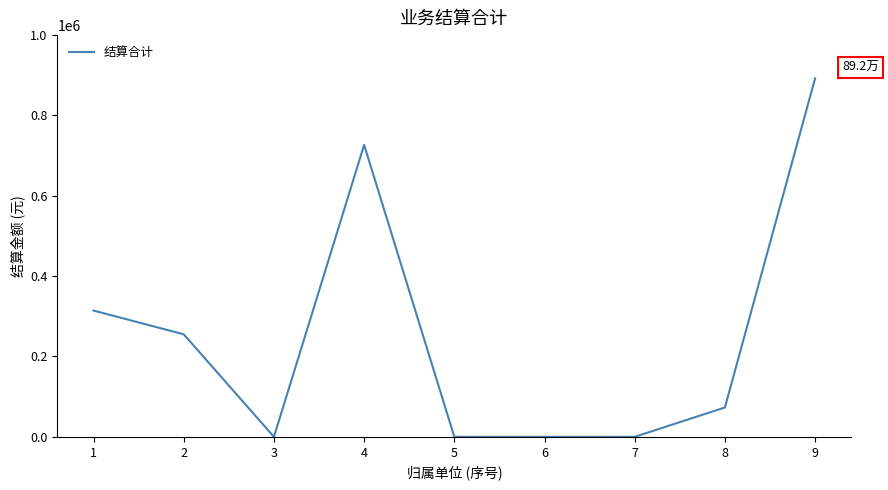

What is the change in value from 8 to 9?

+819285.4